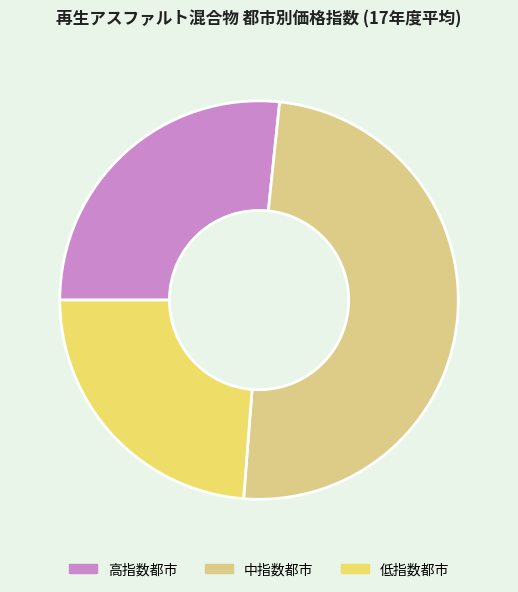

Does 中指数都市 account for over 50% of the chart?

No